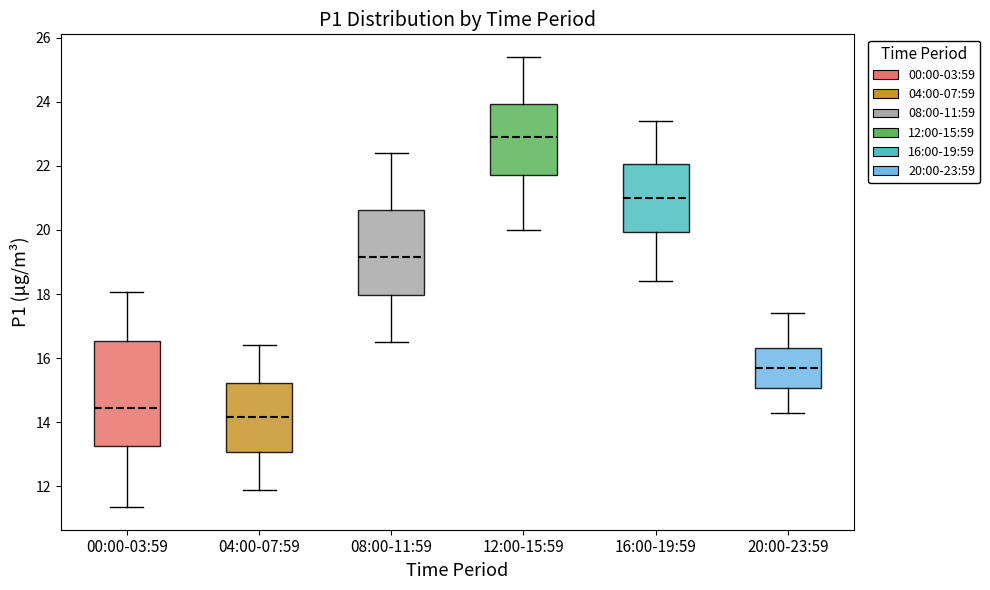

Reading left to right, read every box against the y-axis: the position of its median line, the range the box covers, and the ends of its whiskers. The values are not printed on the chart, so give them approximately, as read against the axis.

00:00-03:59: median 14.4, box 13.2 to 16.6, whiskers 11.4 to 18.0
04:00-07:59: median 14.2, box 13.0 to 15.2, whiskers 12.0 to 16.4
08:00-11:59: median 19.2, box 18.0 to 20.6, whiskers 16.6 to 22.4
12:00-15:59: median 23.0, box 21.8 to 24.0, whiskers 20.0 to 25.4
16:00-19:59: median 21.0, box 20.0 to 22.0, whiskers 18.4 to 23.4
20:00-23:59: median 15.8, box 15.0 to 16.4, whiskers 14.4 to 17.4